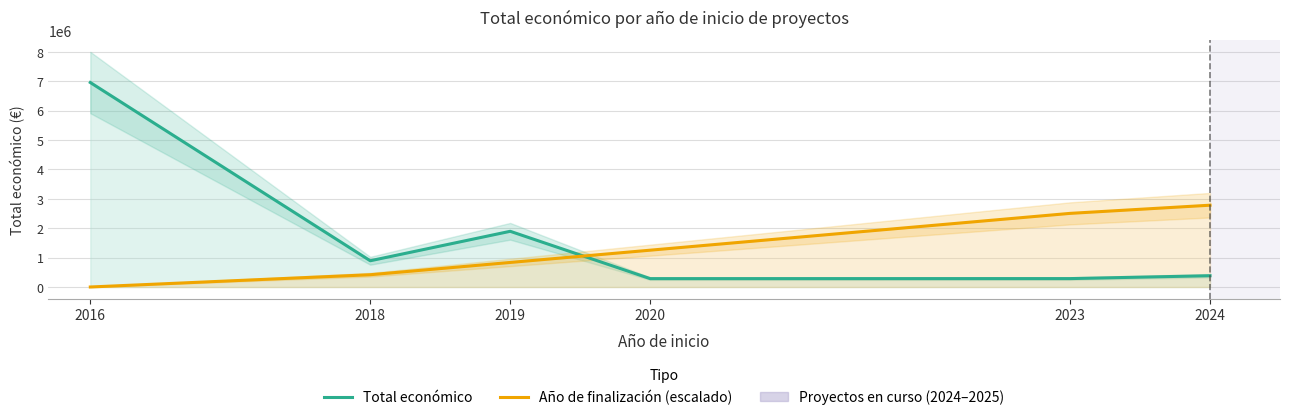

What is the average value of the Año de finalización (escalado) series?

1299254.7